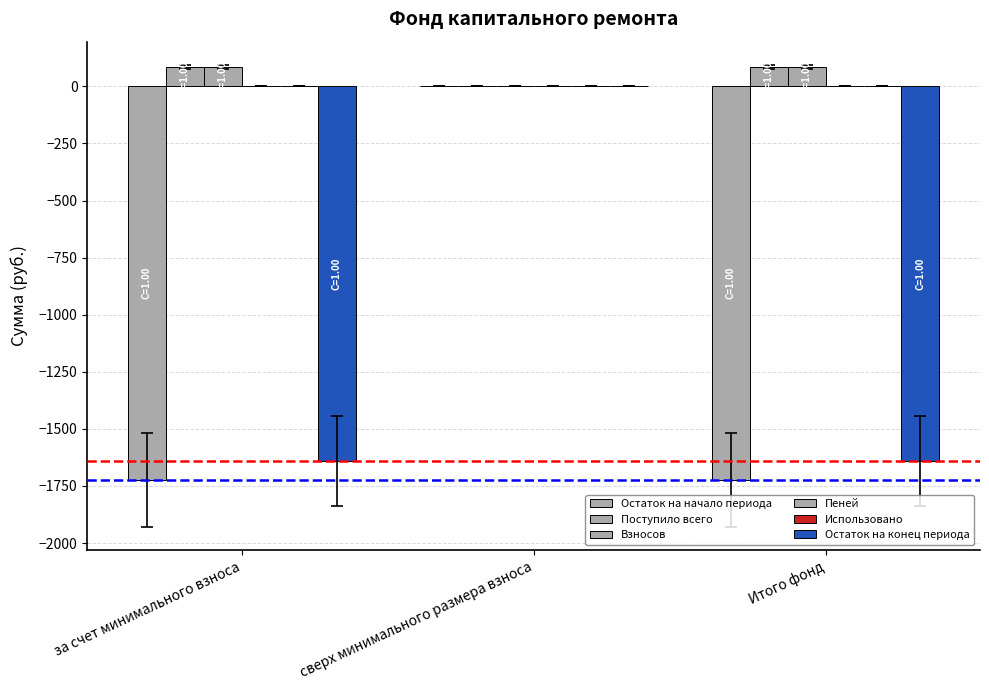

At which category does the chart reach its peak across all series?

за счет минимального взноса